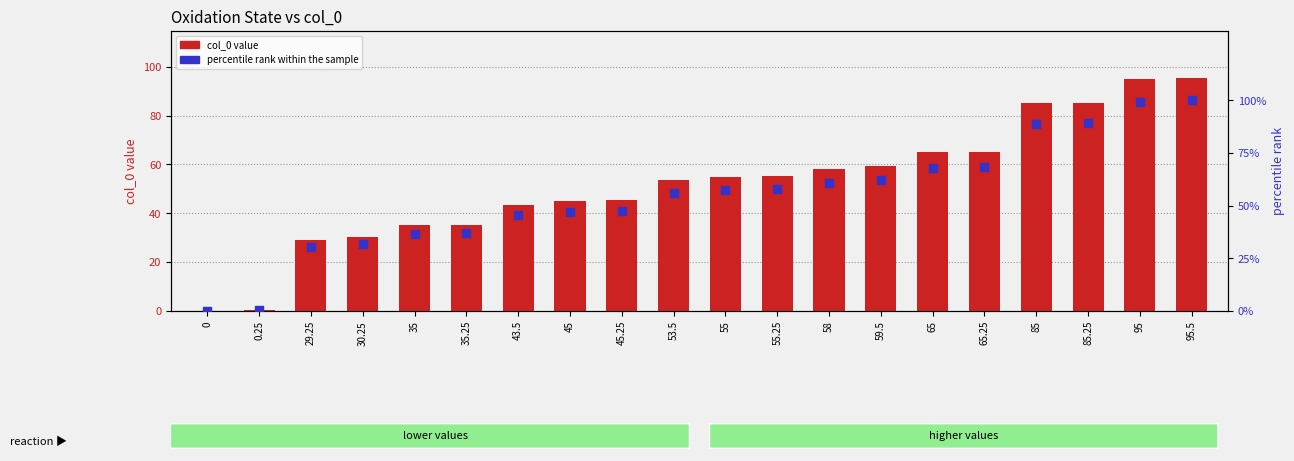

What is the total value across all series at 95?

194.5